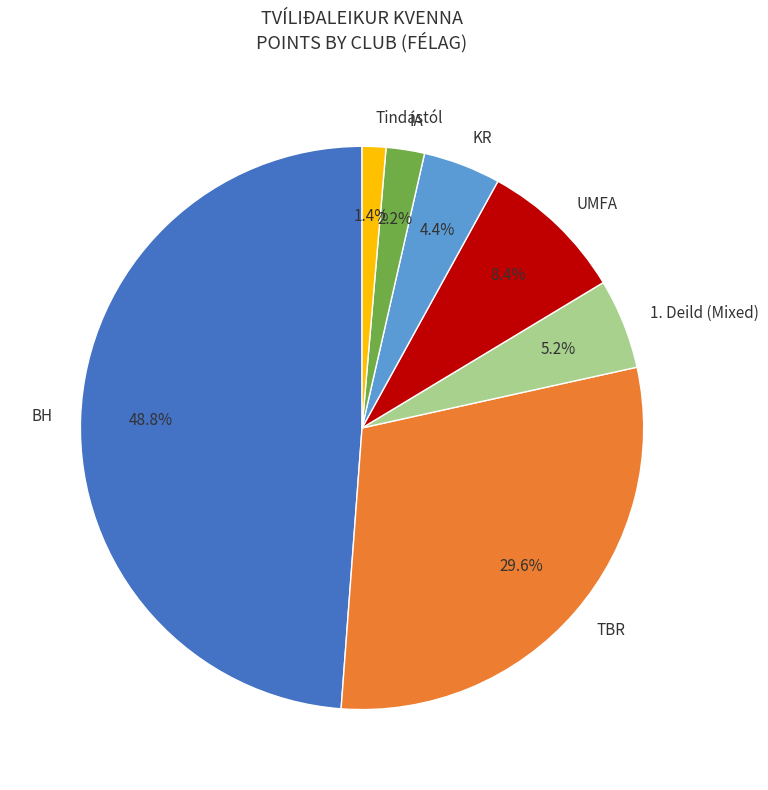

What percentage is NOT represented by BH?

51.2%